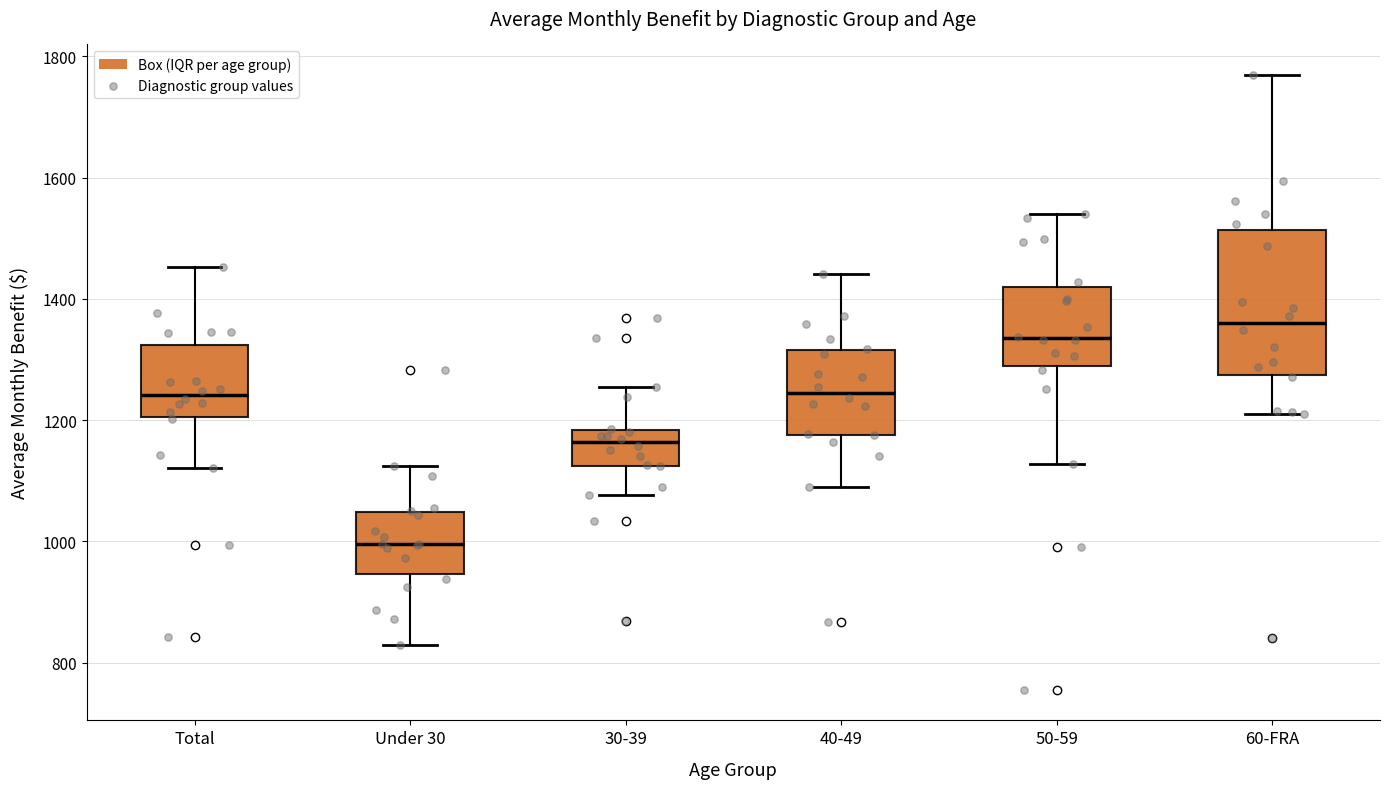

Which box has the lowest median line?

Under 30